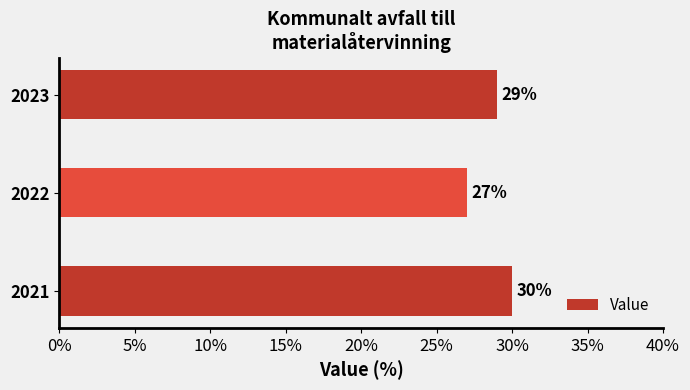

List the labels in order of value, largest first.

2021, 2023, 2022